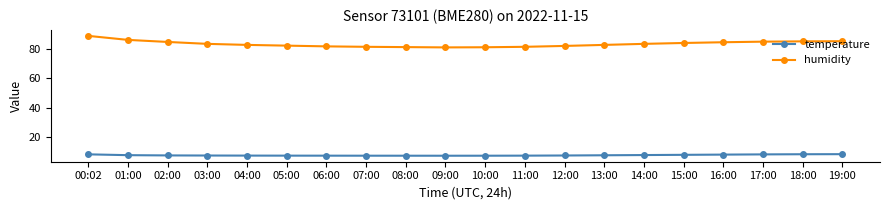

What is the label of the 16th point from the right?

04:00